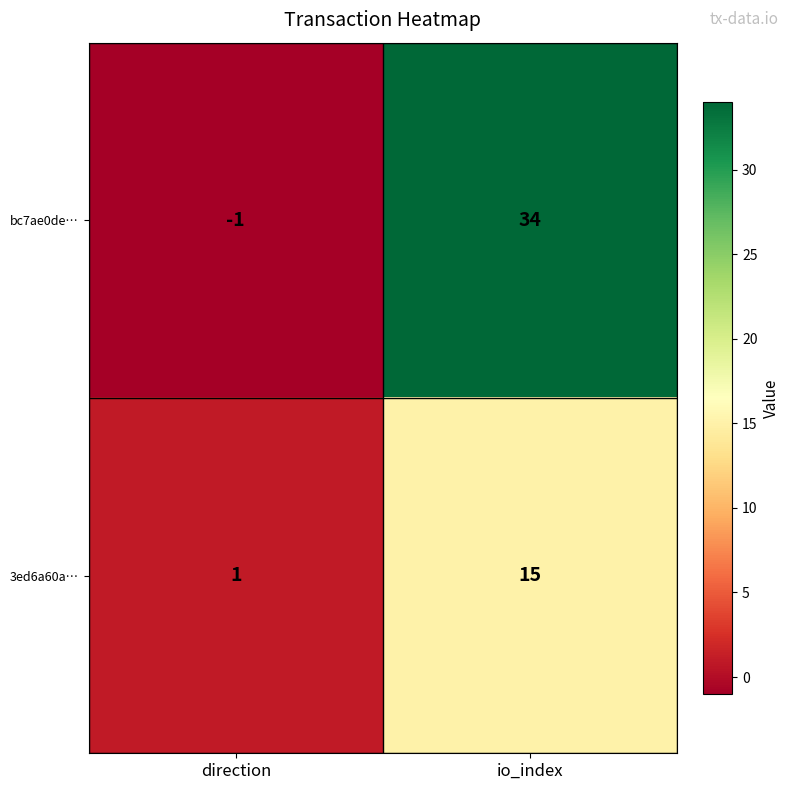

Rank the series by their average value, from lowest to highest.

3ed6a60a…, bc7ae0de…